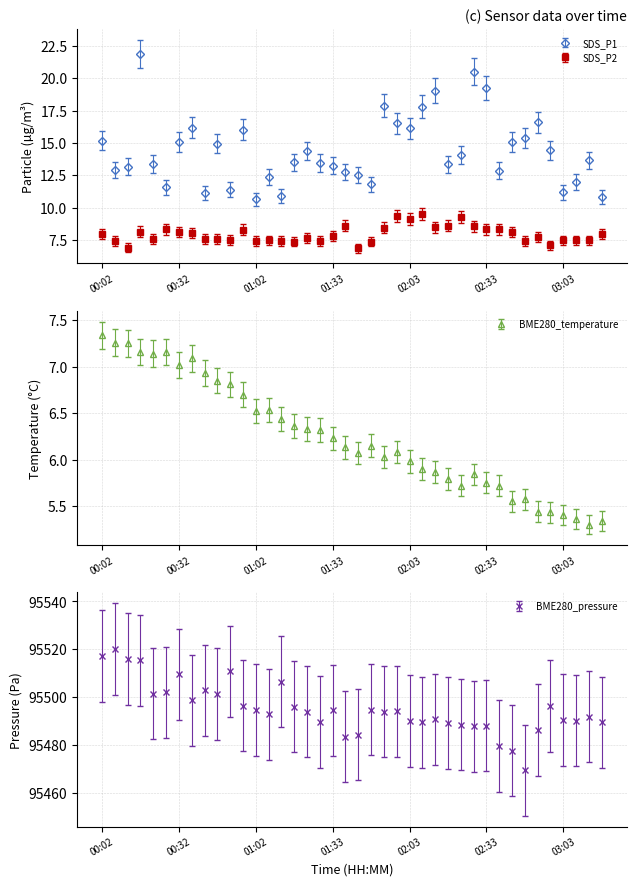

True or false: BME280_temperature has more than 2 points higher than both neighbors.

True